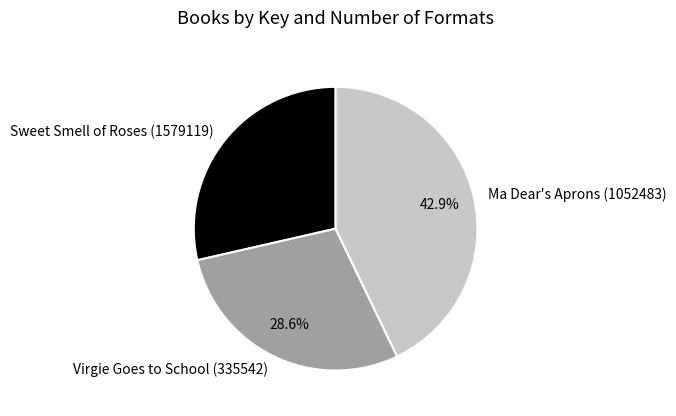

Is it true that Sweet Smell of Roses (1579119) is 29% of the pie?

True